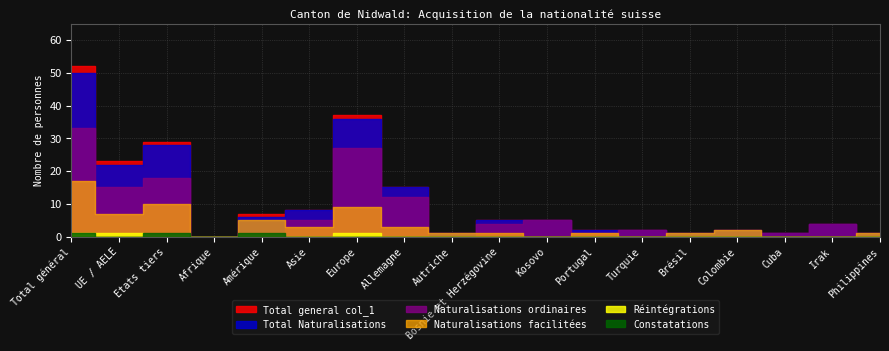

What are all the series names shown in the legend?

Total Naturalisations, Naturalisations ordinaires, Naturalisations facilitées, Réintégrations, Constatations, Total general col_1